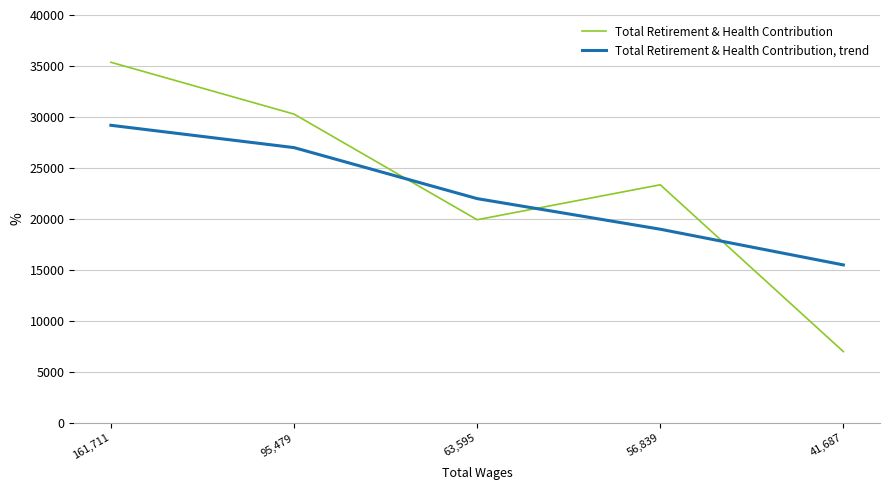

Reading right to left, extract all data points from this chart.

Total Retirement & Health Contribution: 7003	23356	19929	30285	35367
Total Retirement & Health Contribution, trend: 15500	19000	22000	27000	29188